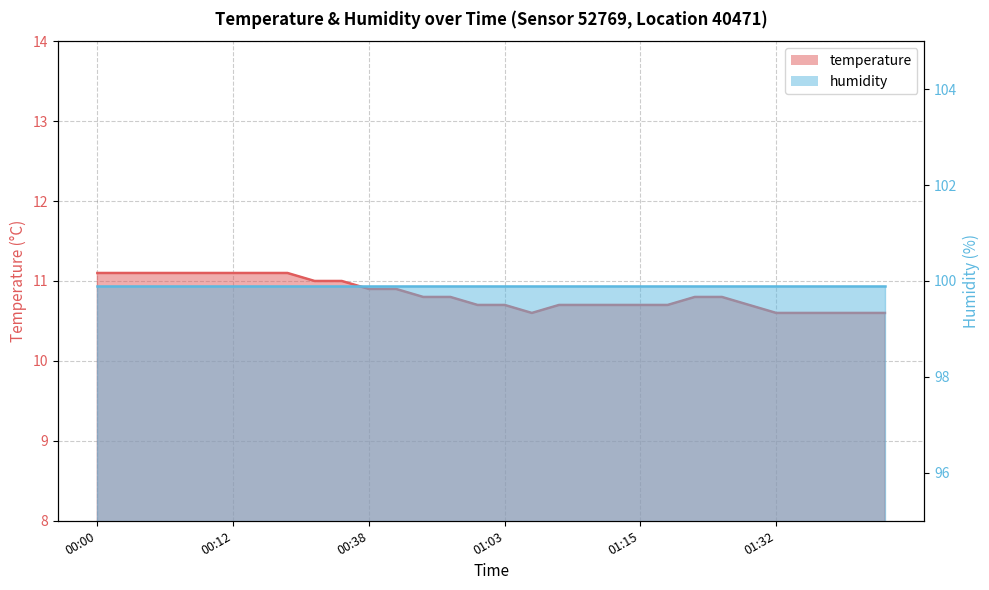

What is the sum of the values at 00:38 and 00:05?

22.0